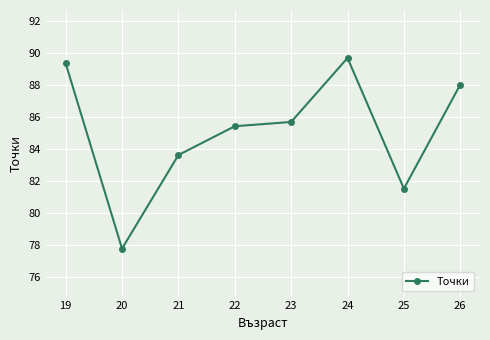

What is the ratio of the value at 20 to the value at 19?

0.9